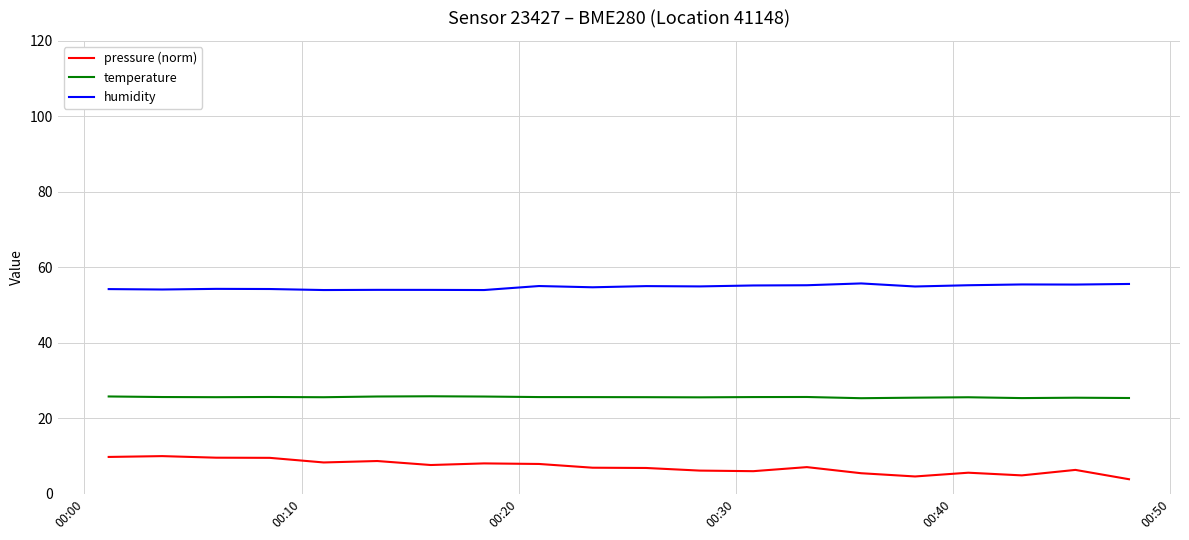

Which series has the largest total across all categories?

humidity